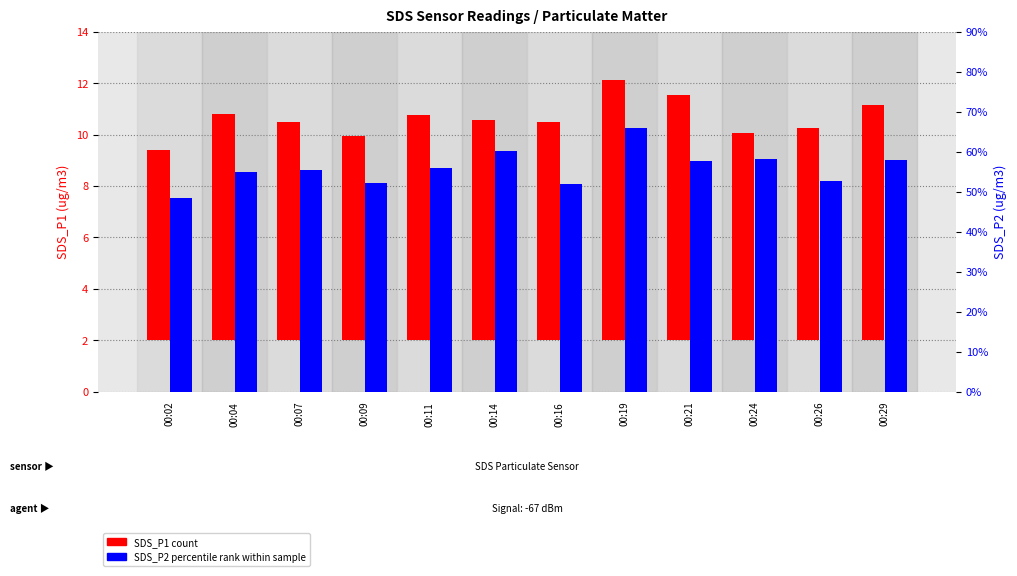

Rank the categories by SDS_P1 (count) value from lowest to highest.

00:02, 00:09, 00:24, 00:26, 00:07, 00:16, 00:14, 00:11, 00:04, 00:29, 00:21, 00:19